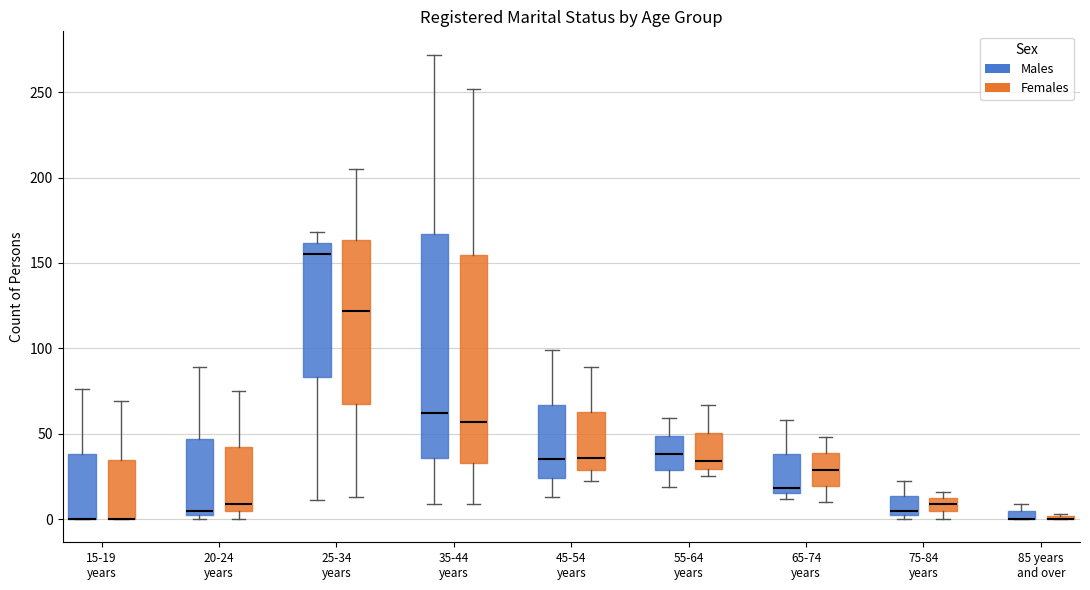

Which box is the tallest, from its lower edge to its upper edge?

35-44 years (Males)